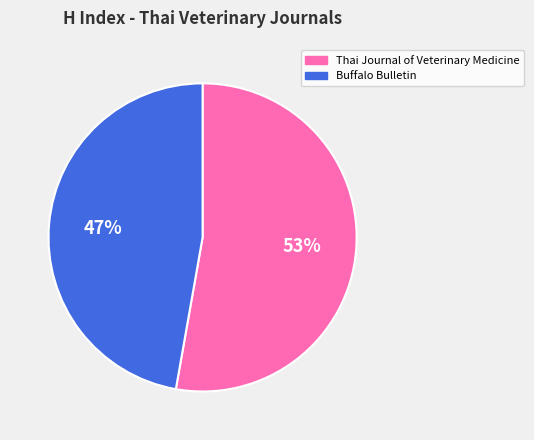

To the nearest percent, what is the average slice percentage?

50%